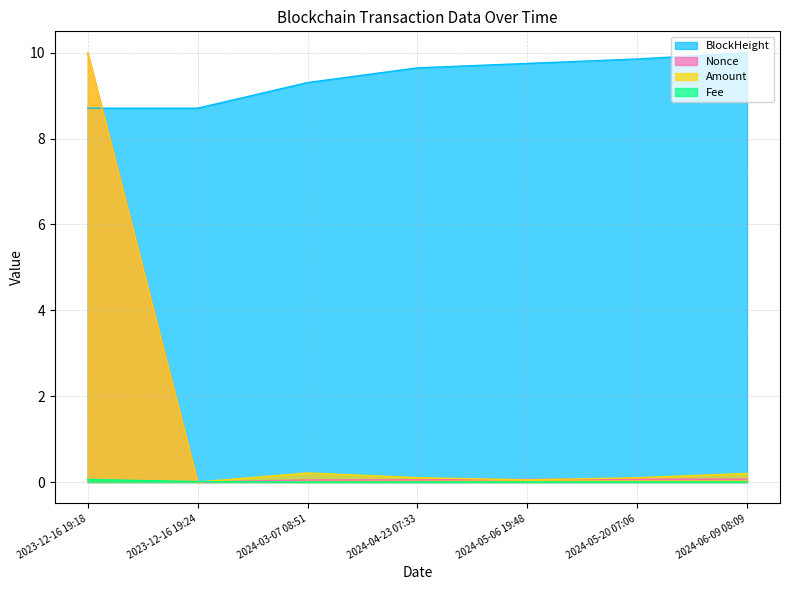

Reading left to right, extract all data points from this chart.

Amount: 2023-12-16 19:18=10.0	2023-12-16 19:24=0.0	2024-03-07 08:51=0.2	2024-04-23 07:33=0.1	2024-05-06 19:48=0.1	2024-05-20 07:06=0.1	2024-06-09 08:09=0.2
Fee: 2023-12-16 19:18=0.1	2023-12-16 19:24=0.0	2024-03-07 08:51=0.0	2024-04-23 07:33=0.0	2024-05-06 19:48=0.0	2024-05-20 07:06=0.0	2024-06-09 08:09=0.0
Nonce: 2023-12-16 19:18=10.0	2023-12-16 19:24=0.0	2024-03-07 08:51=0.0	2024-04-23 07:33=0.1	2024-05-06 19:48=0.1	2024-05-20 07:06=0.1	2024-06-09 08:09=0.1
BlockHeight: 2023-12-16 19:18=8.7	2023-12-16 19:24=8.7	2024-03-07 08:51=9.3	2024-04-23 07:33=9.6	2024-05-06 19:48=9.8	2024-05-20 07:06=9.9	2024-06-09 08:09=10.0